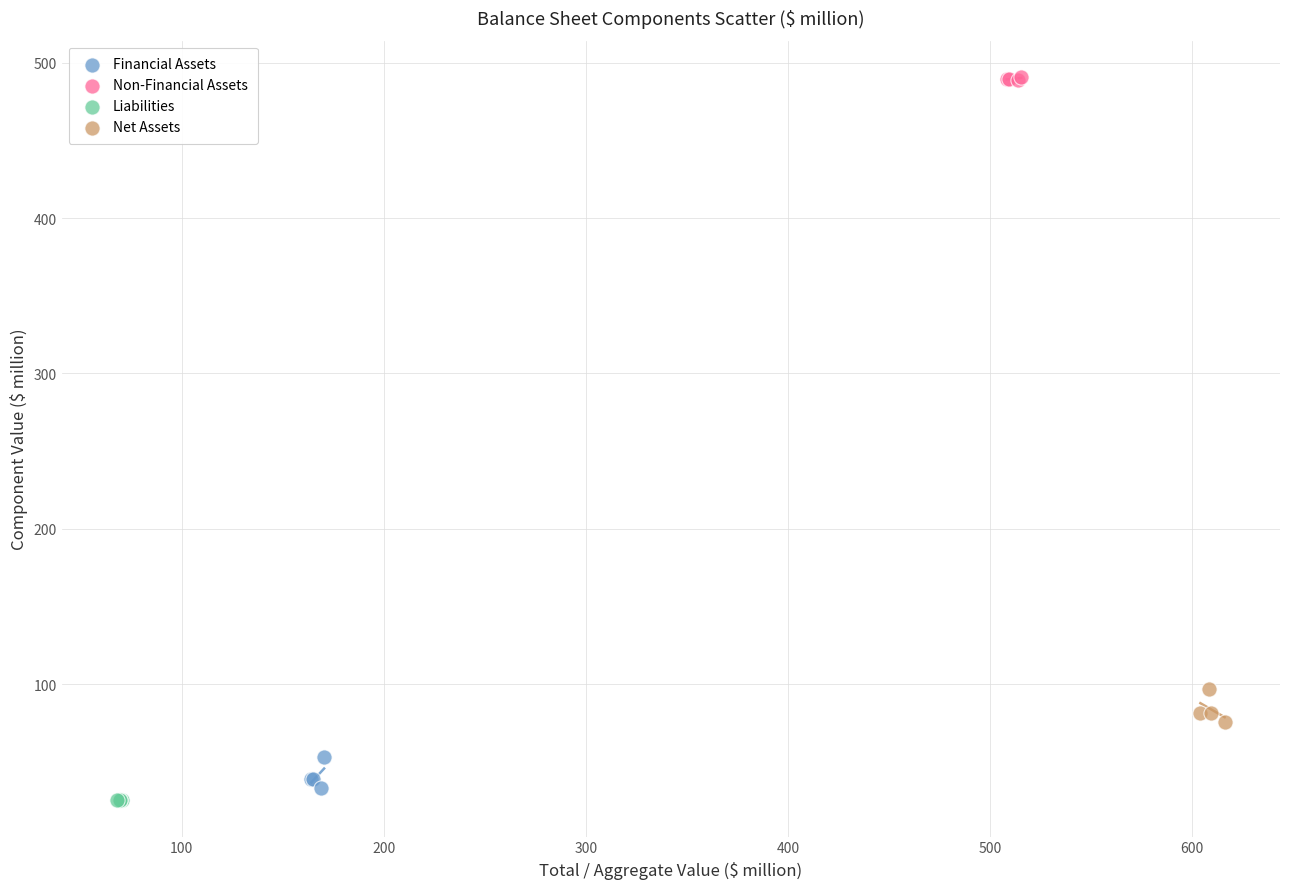

What are all the series names shown in the legend?

Financial Assets, Non-Financial Assets, Liabilities, Net Assets